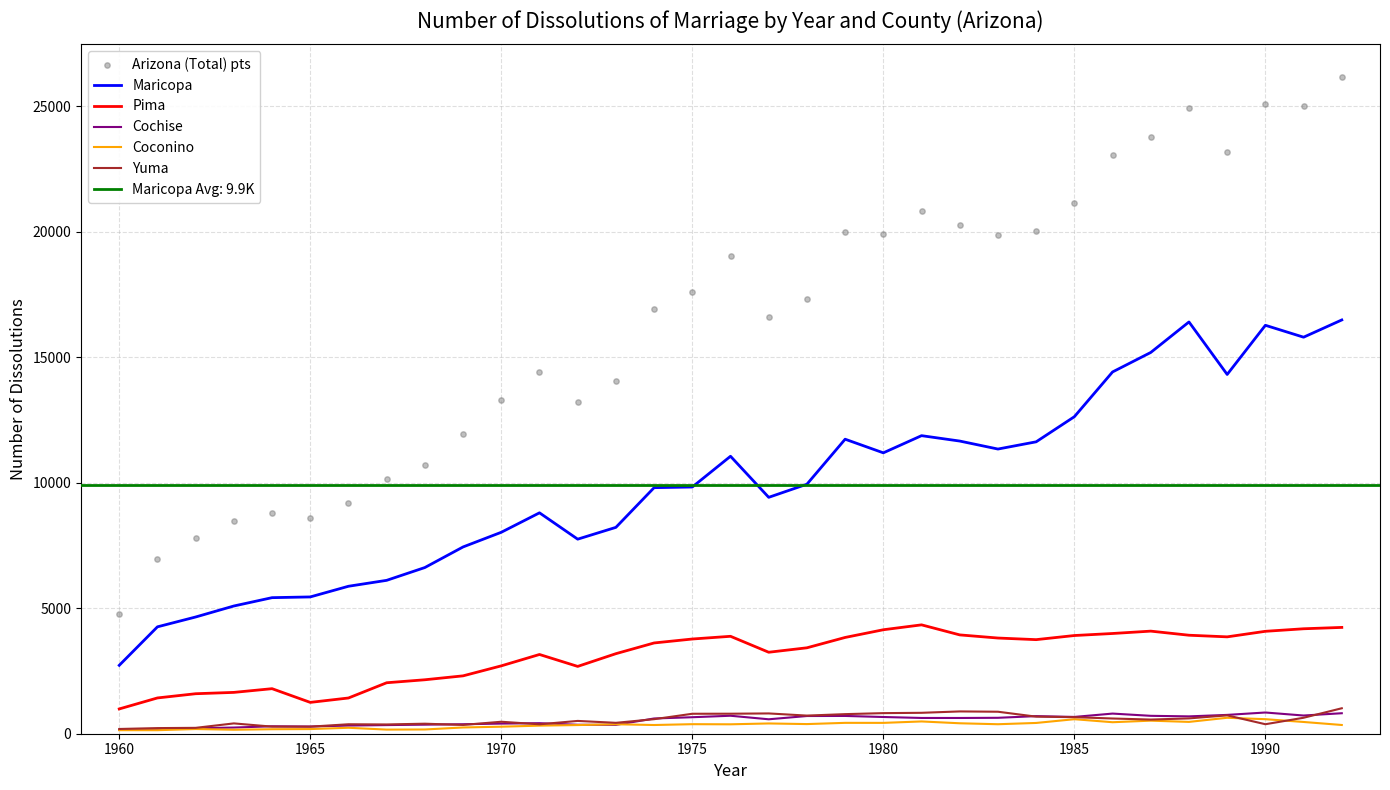

Which series has the largest total across all categories?

Arizona (Total) pts